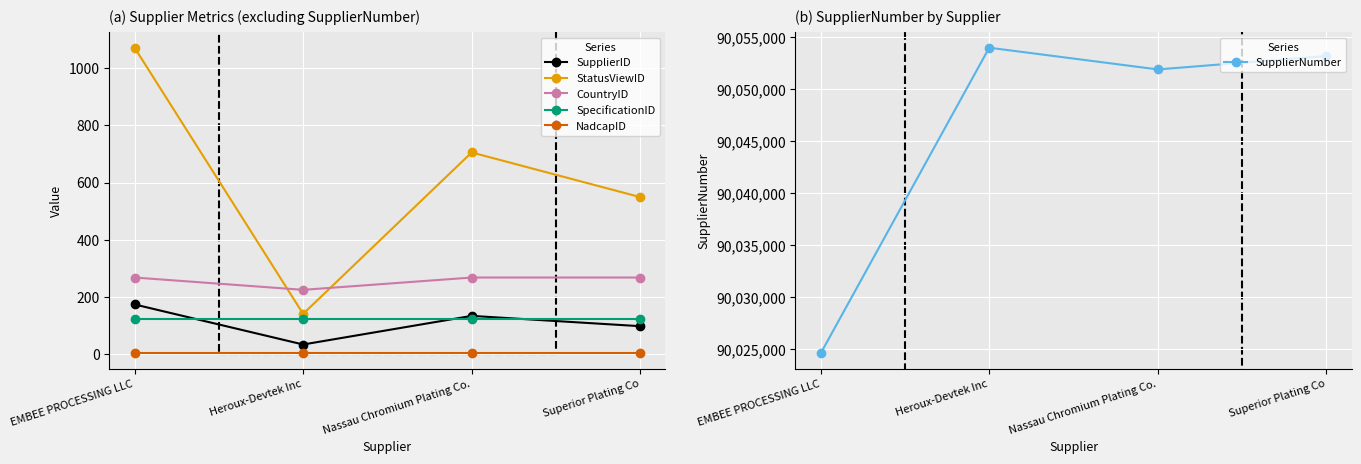

How many lines are shown in the chart?

6